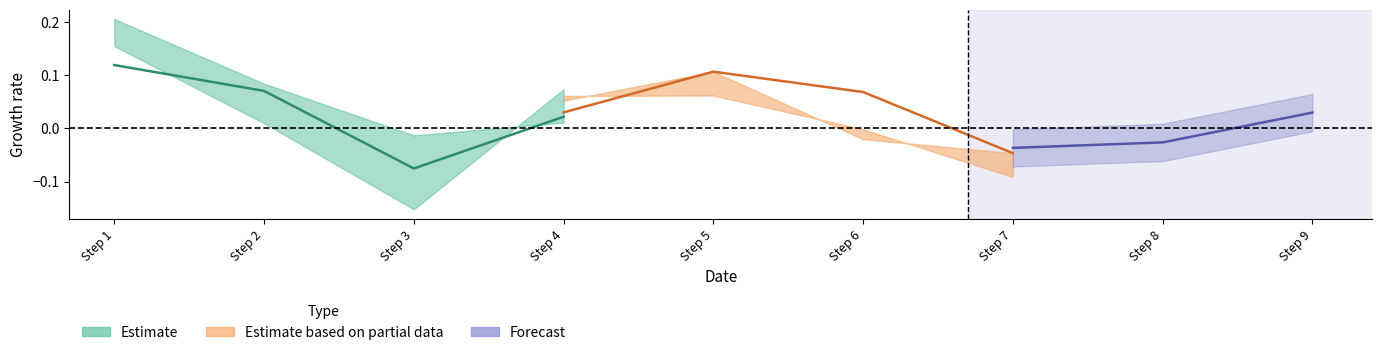

Read the Estimate value at Step 1.

0.1